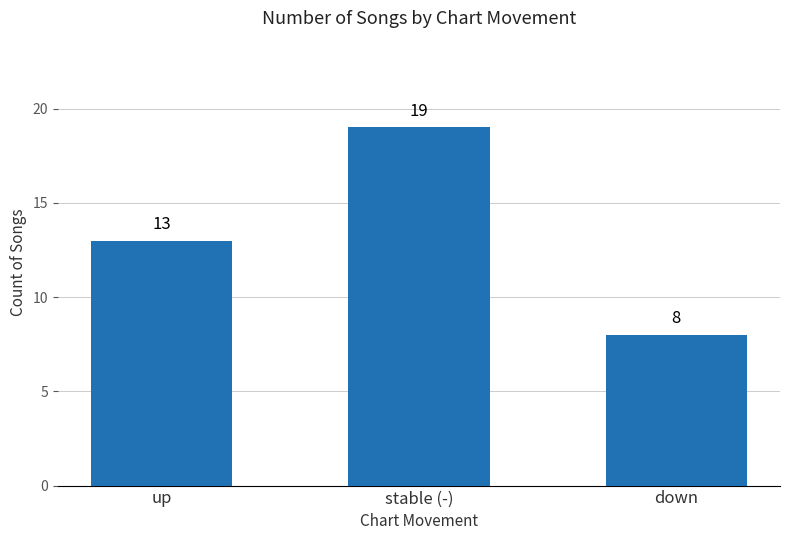

Count the values in the range 8 to 19.

3